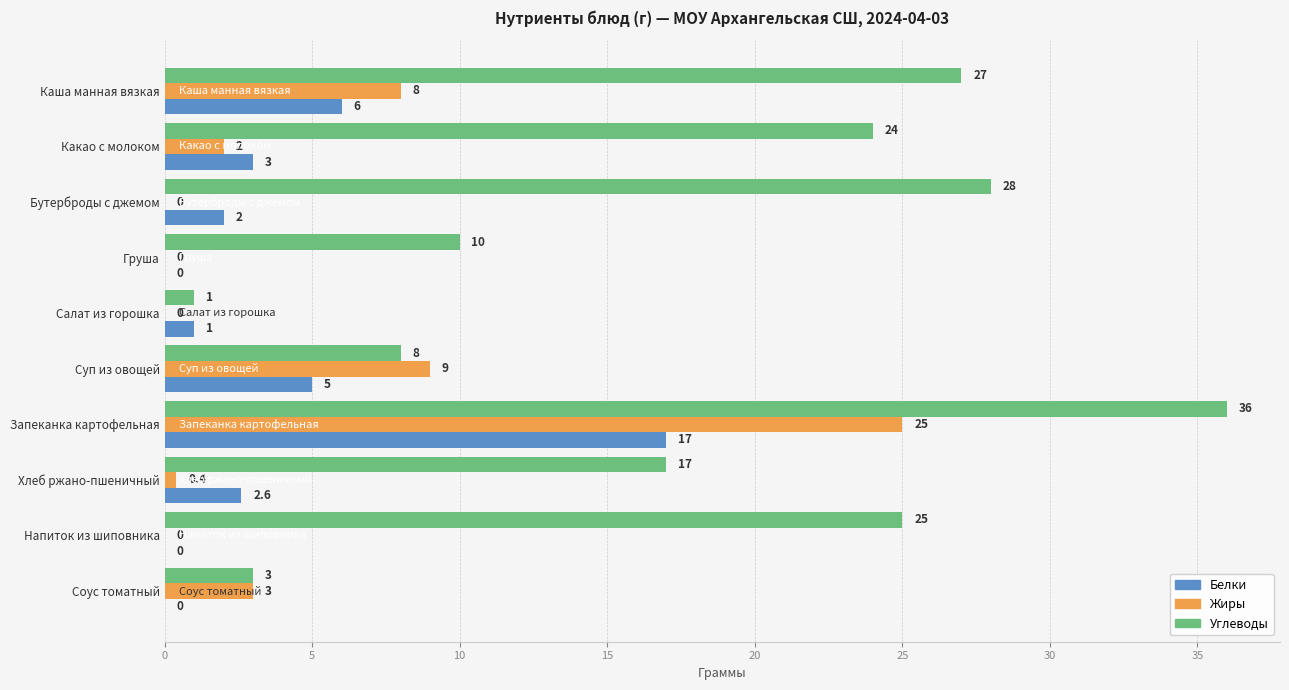

What is the total value across all series at Запеканка картофельная?

78.0